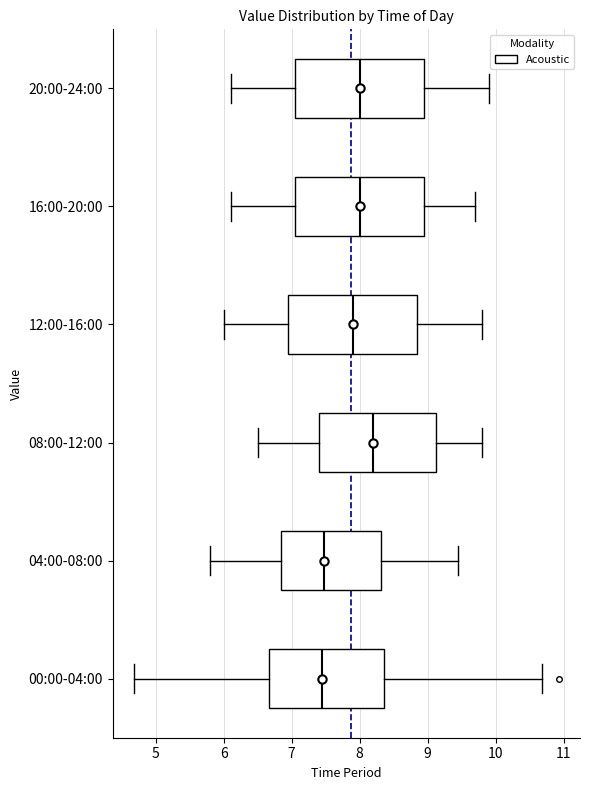

Which box has the furthest to the right median line?

08:00-12:00